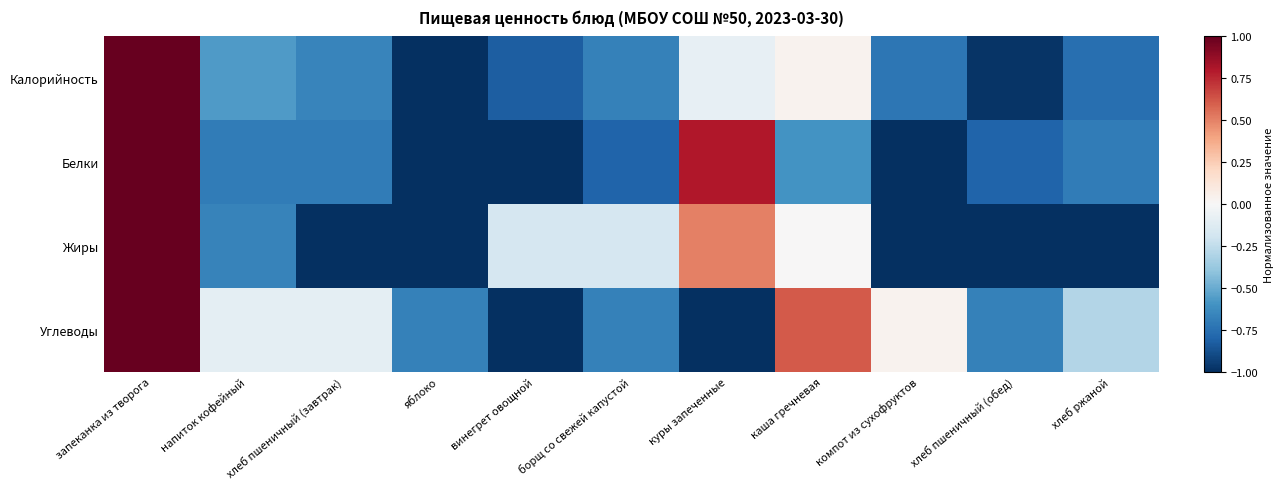

Reading right to left, list all the values displayed in this chart.

Калорийность: хлеб ржаной=-0.8	хлеб пшеничный (обед)=-1.0	компот из сухофруктов=-0.7	каша гречневая=0.0	куры запеченные=-0.1	борщ со свежей капустой=-0.7	винегрет овощной=-0.8	яблоко=-1.0	хлеб пшеничный (завтрак)=-0.7	напиток кофейный=-0.6	запеканка из творога=1.0
Белки: хлеб ржаной=-0.7	хлеб пшеничный (обед)=-0.8	компот из сухофруктов=-1.0	каша гречневая=-0.6	куры запеченные=0.8	борщ со свежей капустой=-0.8	винегрет овощной=-1.0	яблоко=-1.0	хлеб пшеничный (завтрак)=-0.7	напиток кофейный=-0.7	запеканка из творога=1.0
Жиры: хлеб ржаной=-1.0	хлеб пшеничный (обед)=-1.0	компот из сухофруктов=-1.0	каша гречневая=0.0	куры запеченные=0.5	борщ со свежей капустой=-0.2	винегрет овощной=-0.2	яблоко=-1.0	хлеб пшеничный (завтрак)=-1.0	напиток кофейный=-0.7	запеканка из творога=1.0
Углеводы: хлеб ржаной=-0.3	хлеб пшеничный (обед)=-0.7	компот из сухофруктов=0.0	каша гречневая=0.6	куры запеченные=-1.0	борщ со свежей капустой=-0.7	винегрет овощной=-1.0	яблоко=-0.7	хлеб пшеничный (завтрак)=-0.1	напиток кофейный=-0.1	запеканка из творога=1.0